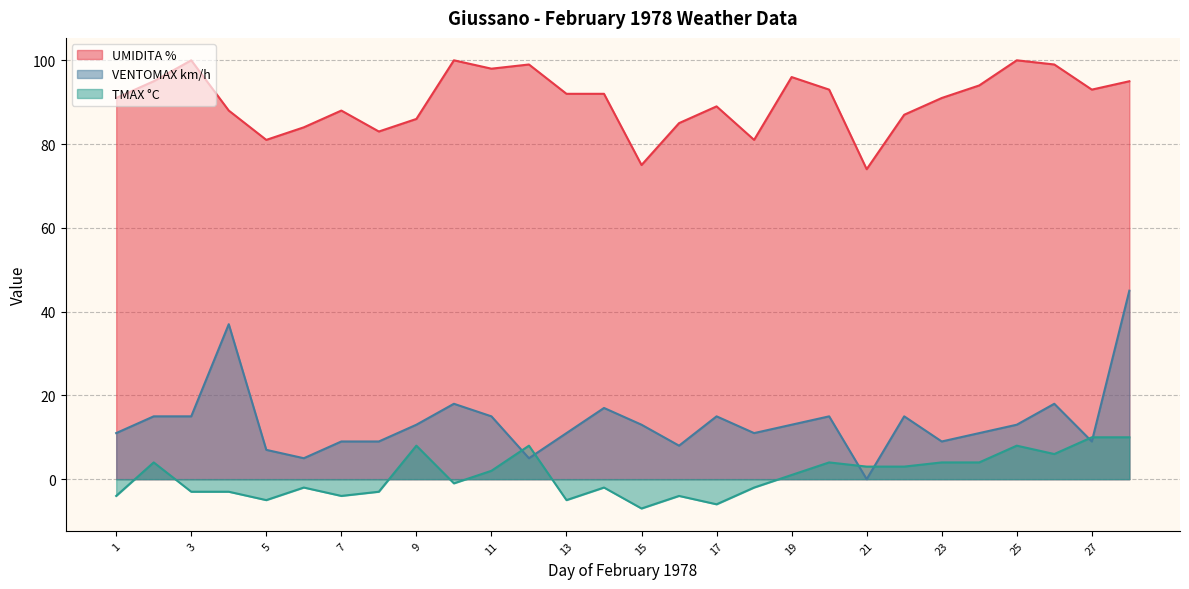

Rank the series by their maximum value, from lowest to highest.

TMAX °C, VENTOMAX km/h, UMIDITA %